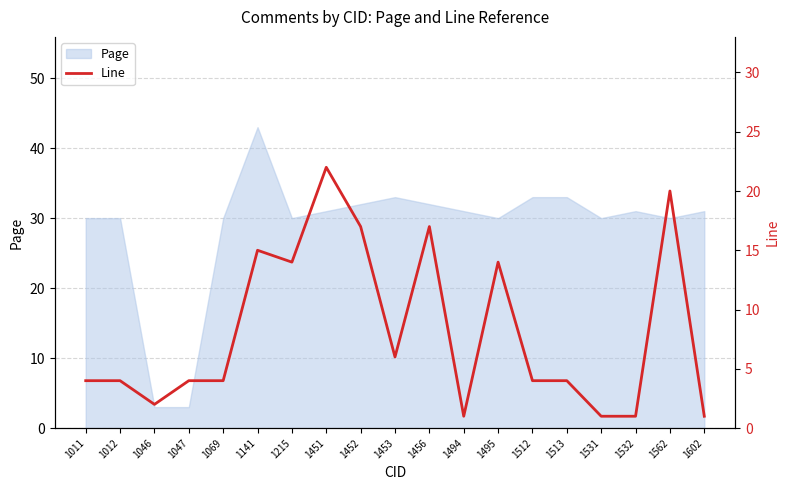

Which category has the highest value in the Page series?

1141